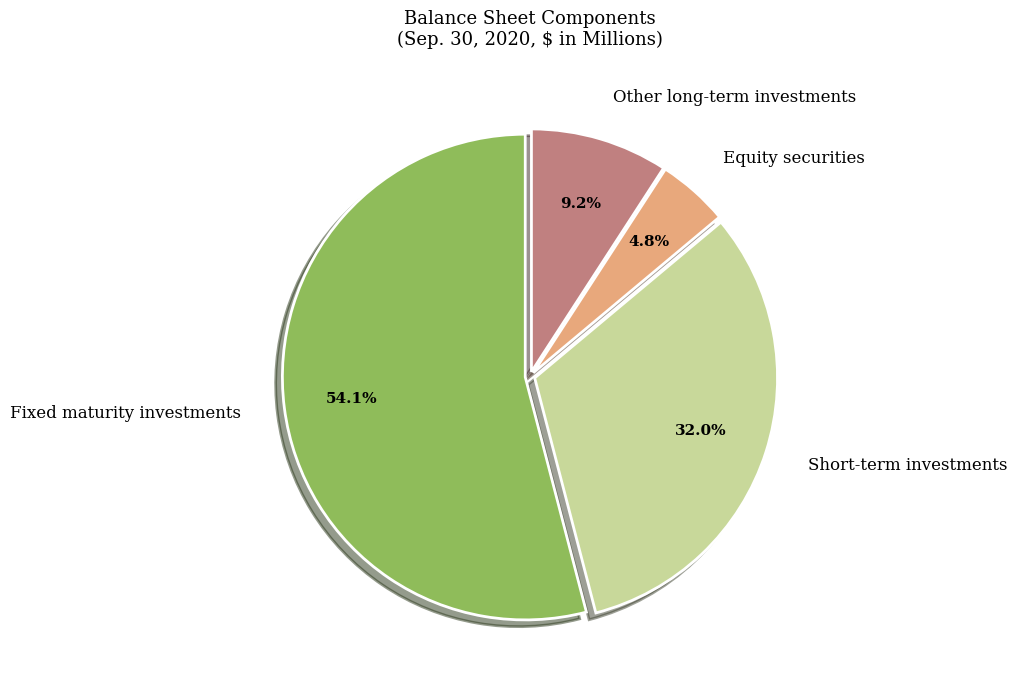

To the nearest percent, what is the difference between the Short-term investments and Fixed maturity investments slice percentages?

22%